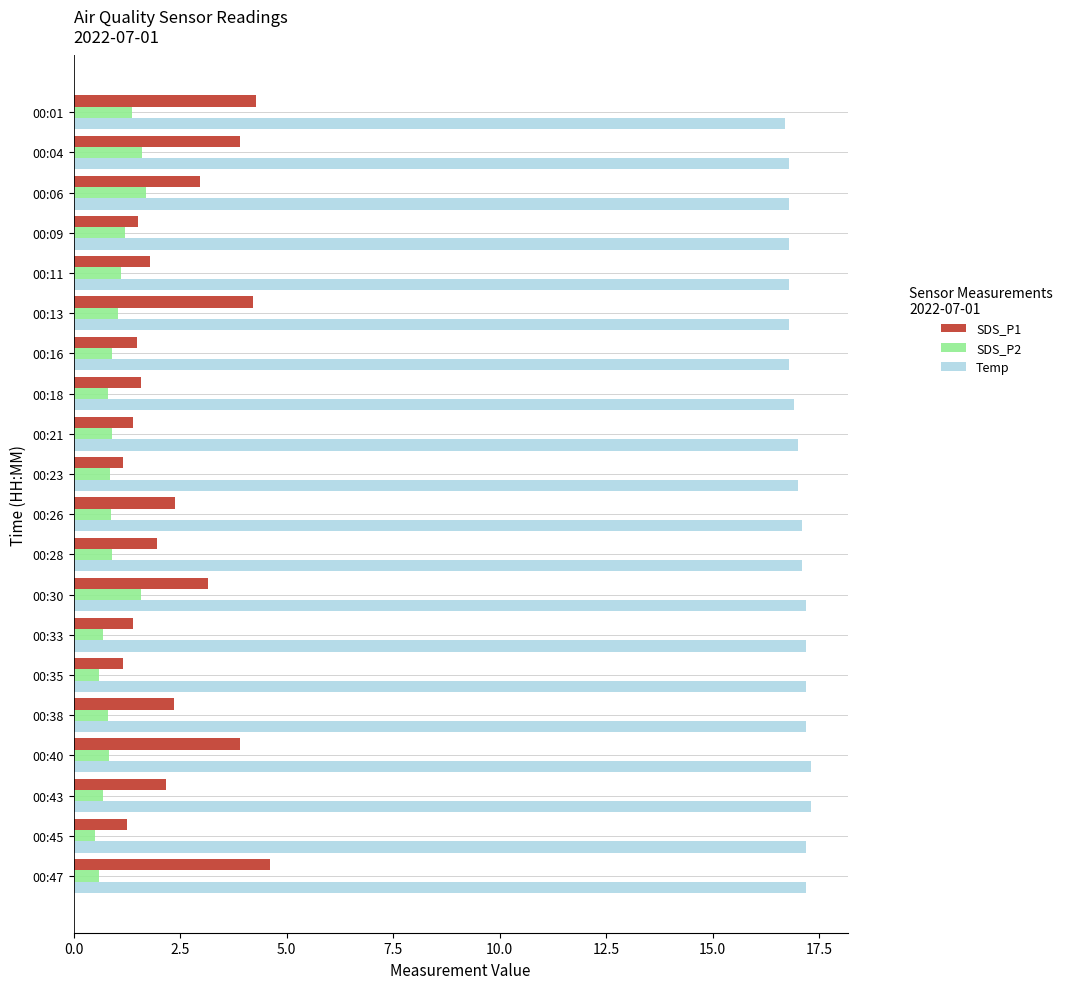

Is the value of Temp at 00:04 greater than the value of SDS_P1 at 00:23?

Yes